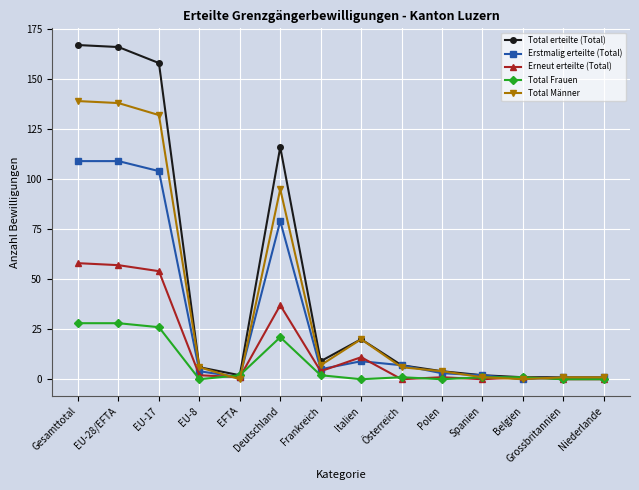

Does the chart have visible grid lines?

Yes